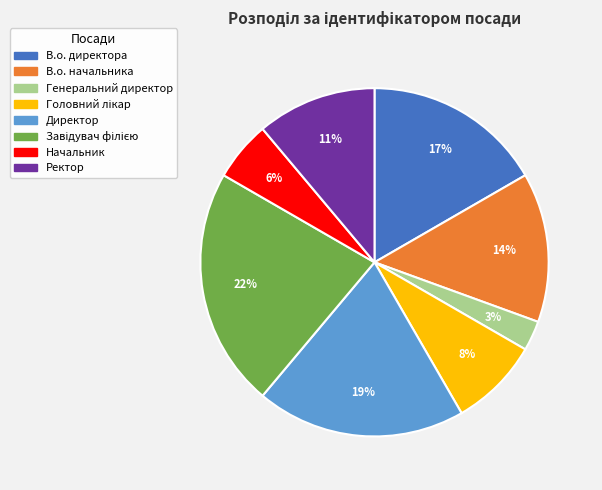

Combined, do Начальник and Директор account for over 50%?

No